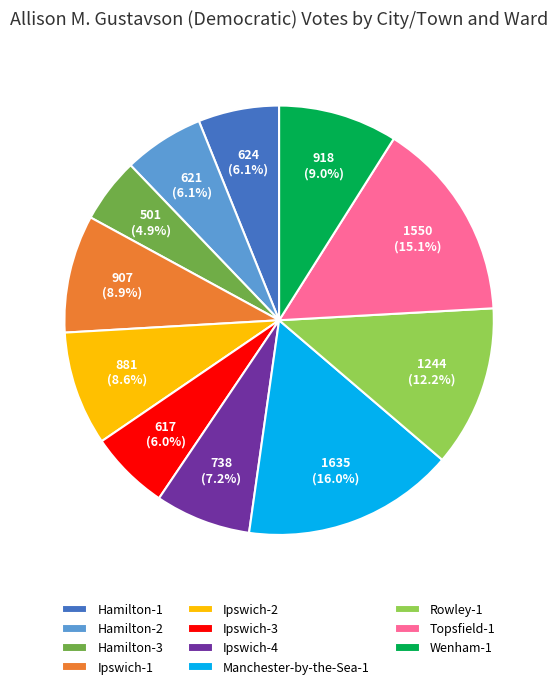

What percentage is the Ipswich-2 slice, to the nearest percent?

9%